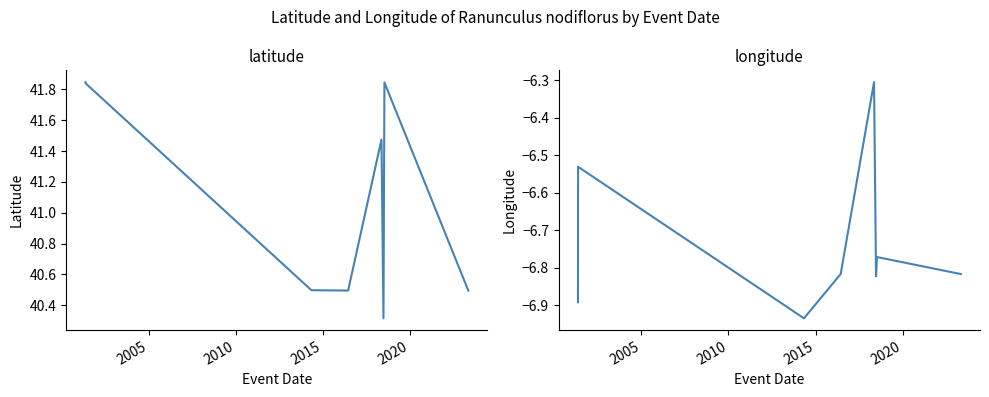

The longitude series shows -9.7 at 6. True or false?

False